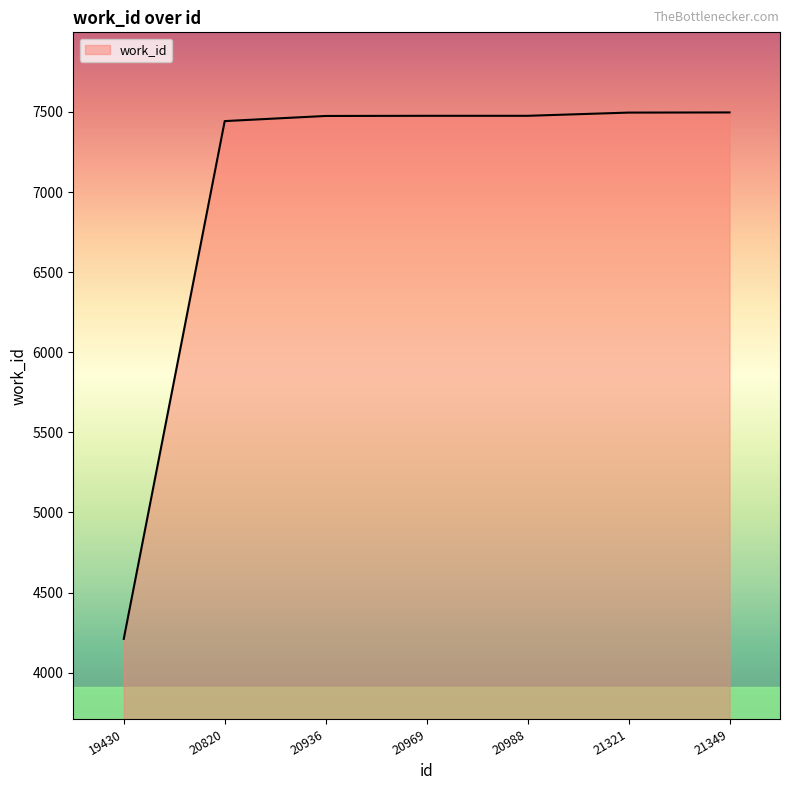

What is the difference between the maximum and minimum values?

3286